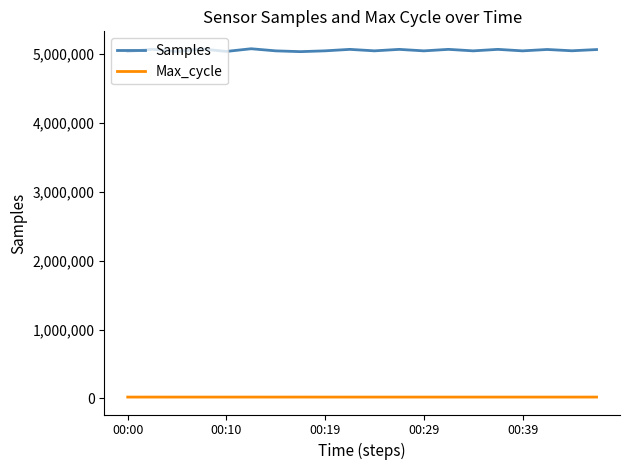

What is the maximum value shown in the chart?

5076301